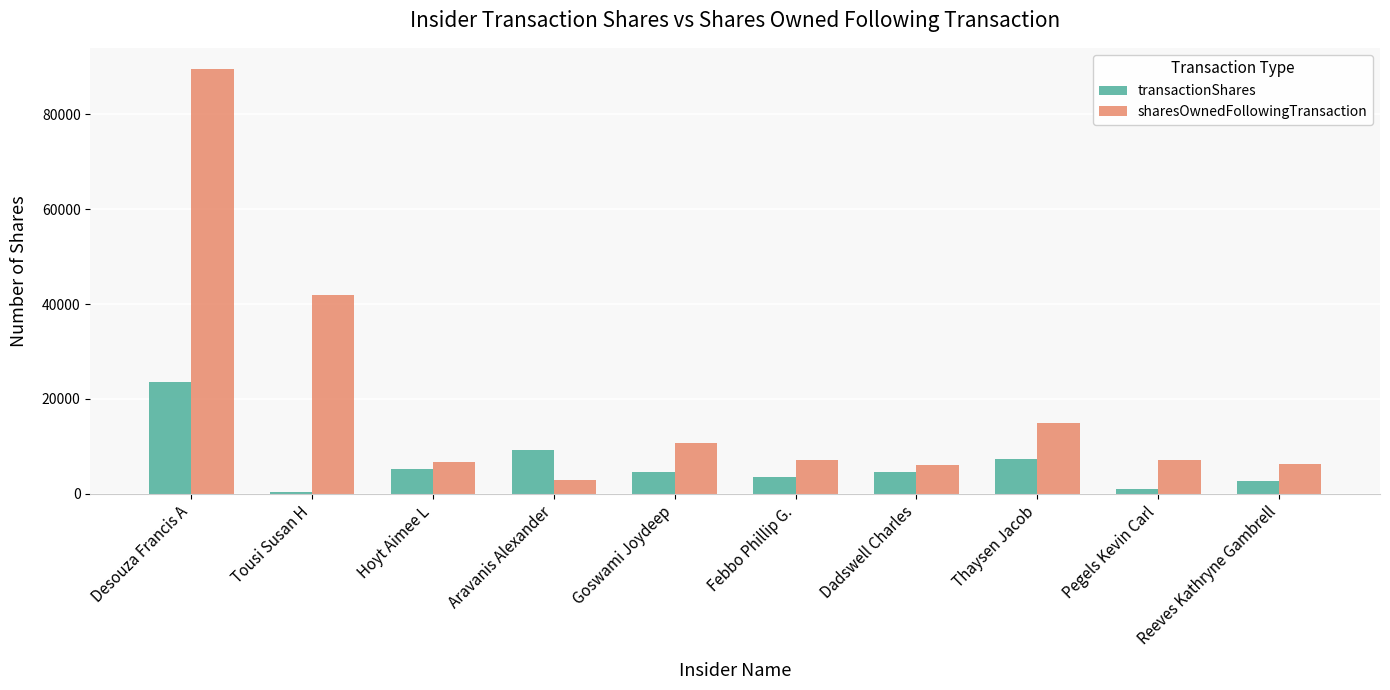

What are all the series names shown in the legend?

transactionShares, sharesOwnedFollowingTransaction